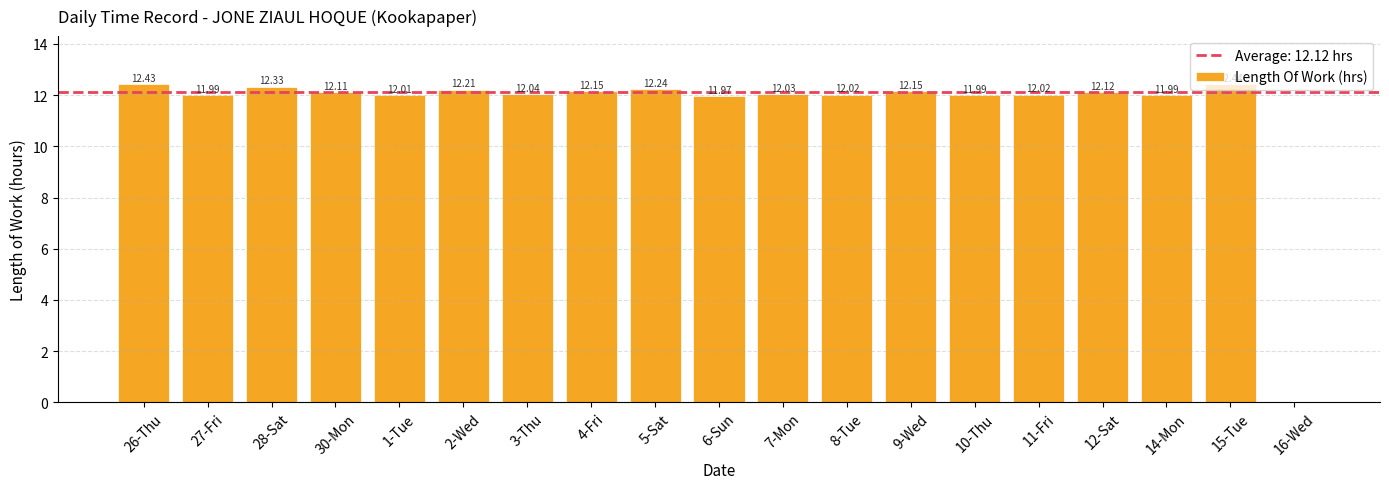

Which has a higher value, 6-Sun or 2-Wed?

2-Wed